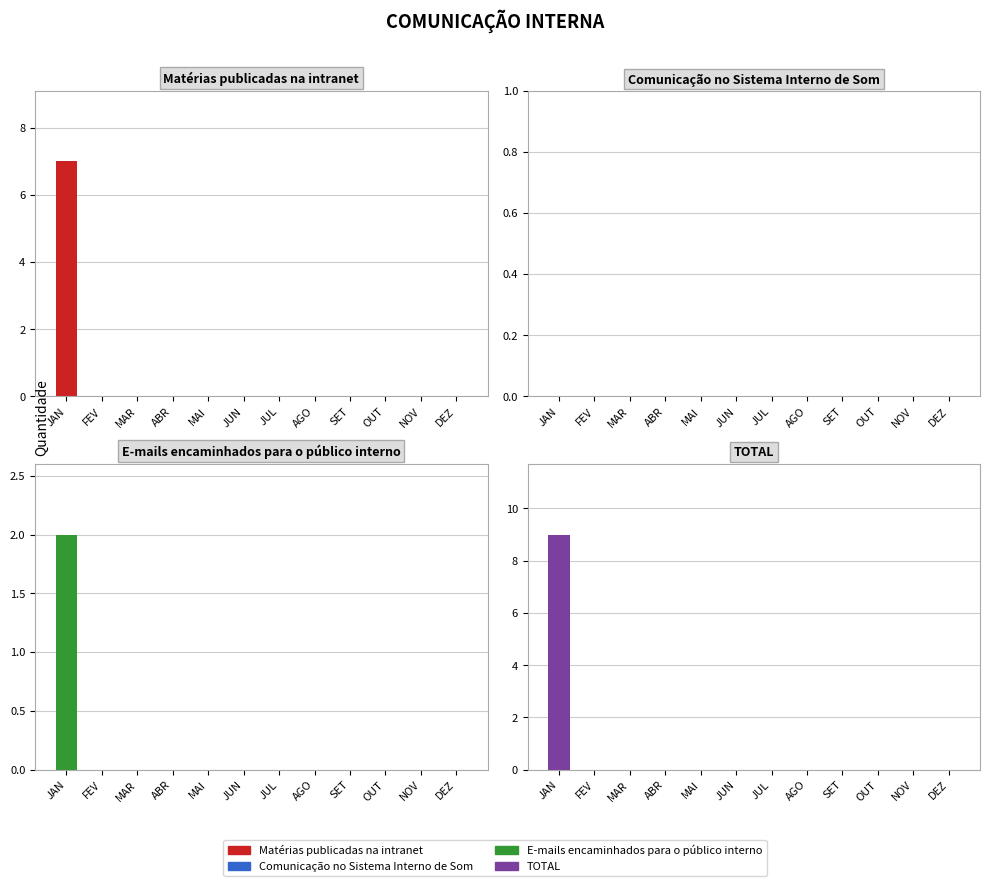

Reading right to left, list all the values displayed in this chart.

Matérias publicadas na intranet: DEZ=0	NOV=0	OUT=0	SET=0	AGO=0	JUL=0	JUN=0	MAI=0	ABR=0	MAR=0	FEV=0	JAN=7
Comunicação no Sistema Interno de Som: DEZ=0	NOV=0	OUT=0	SET=0	AGO=0	JUL=0	JUN=0	MAI=0	ABR=0	MAR=0	FEV=0	JAN=0
E-mails encaminhados para o público interno: DEZ=0	NOV=0	OUT=0	SET=0	AGO=0	JUL=0	JUN=0	MAI=0	ABR=0	MAR=0	FEV=0	JAN=2
TOTAL: DEZ=0	NOV=0	OUT=0	SET=0	AGO=0	JUL=0	JUN=0	MAI=0	ABR=0	MAR=0	FEV=0	JAN=9